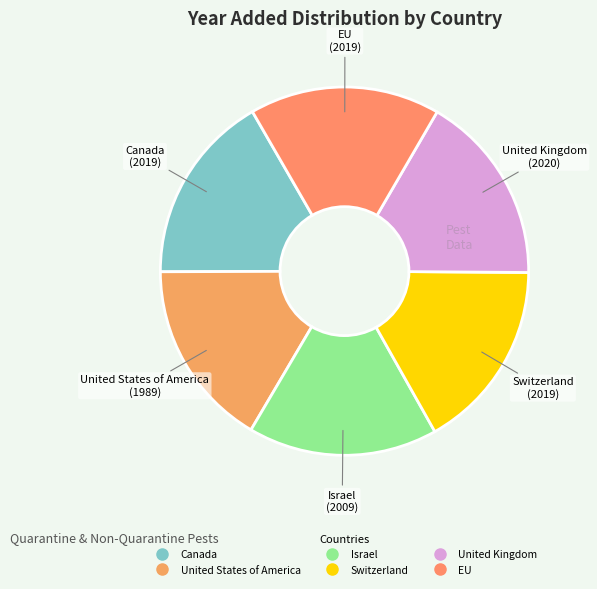

What is the ratio of the value at United Kingdom to the value at Switzerland?

1.0